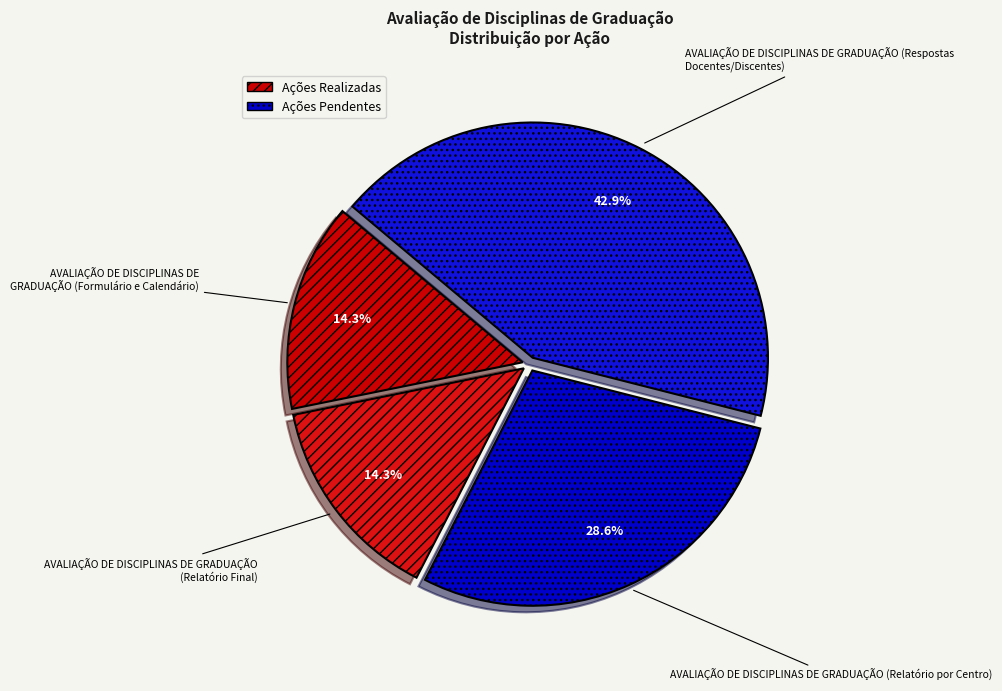

What percentage is NOT represented by AVALIAÇÃO DE DISCIPLINAS DE GRADUAÇÃO (Relatório Final)?

85.7%